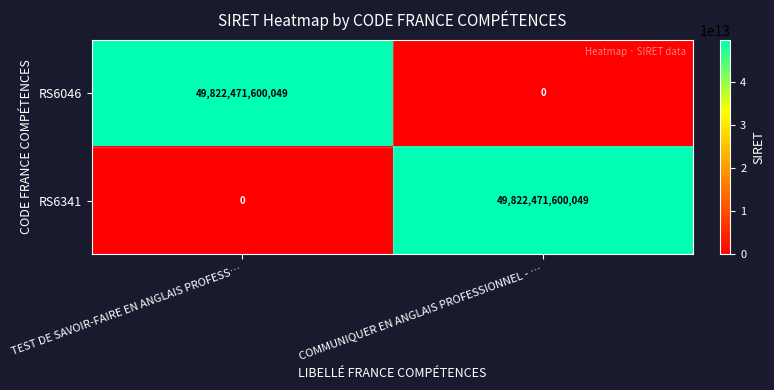

Rank the categories by RS6341 value from highest to lowest.

COMMUNIQUER EN ANGLAIS PROFESSIONNEL - …, TEST DE SAVOIR-FAIRE EN ANGLAIS PROFESS…